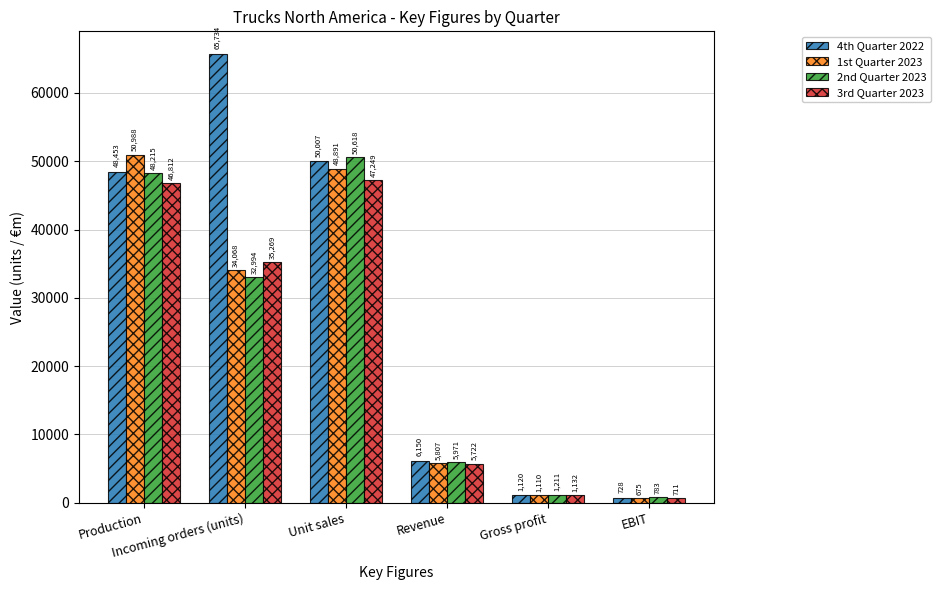

What is the sum of all 2nd Quarter 2023 values?

139792